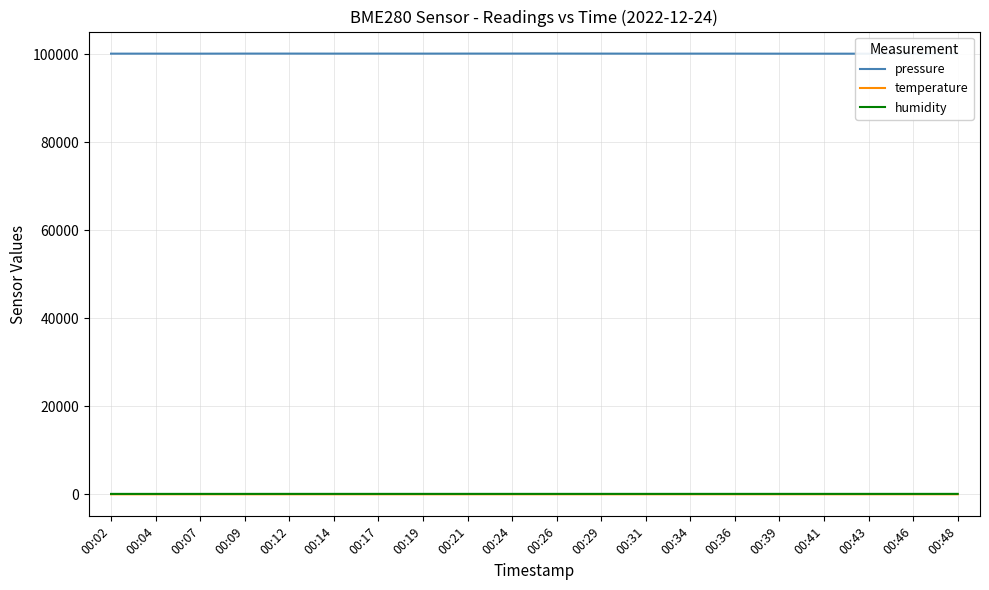

Reading left to right, transcribe all the data shown in this chart.

pressure: 100152.3	100155.4	100151.8	100164.8	100165.3	100160.4	100163.7	100159.1	100165.1	100165.2	100167.1	100161.4	100154.7	100156.8	100156.7	100147.6	100146.8	100143.0	100134.5	100148.3
temperature: 2.3	2.4	2.4	2.5	2.6	2.8	2.9	3.1	3.2	3.4	3.6	3.7	3.8	4.0	4.1	4.1	4.2	4.2	4.3	4.2
humidity: 94.6	95.9	97.1	97.9	100.0	100.0	100.0	100.0	100.0	100.0	100.0	100.0	100.0	100.0	100.0	100.0	100.0	100.0	100.0	100.0